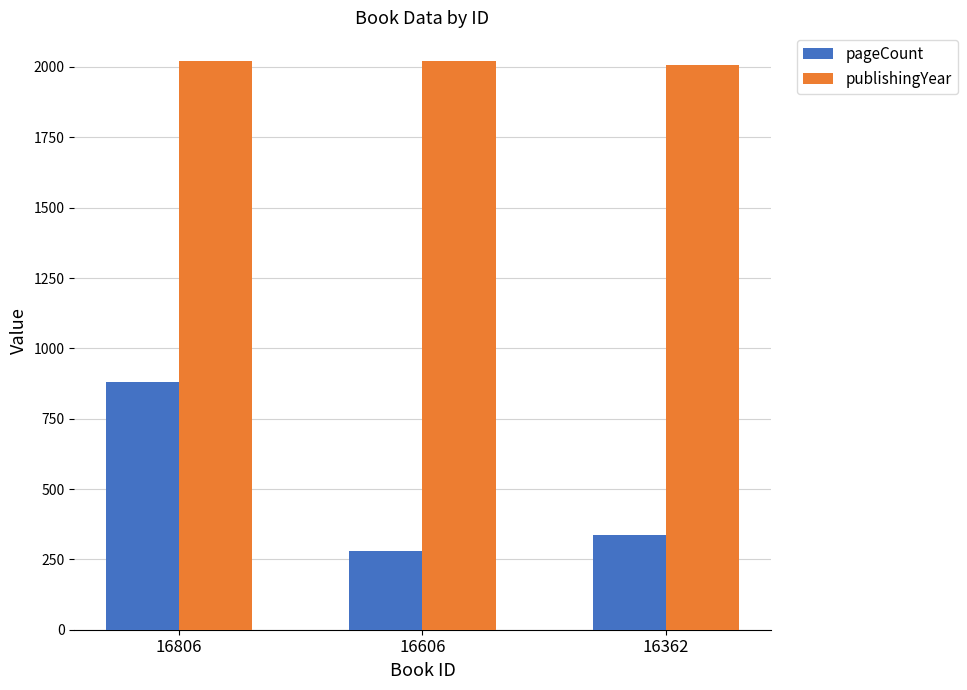

Between 16806 and 16362, which series saw the biggest shift?

pageCount